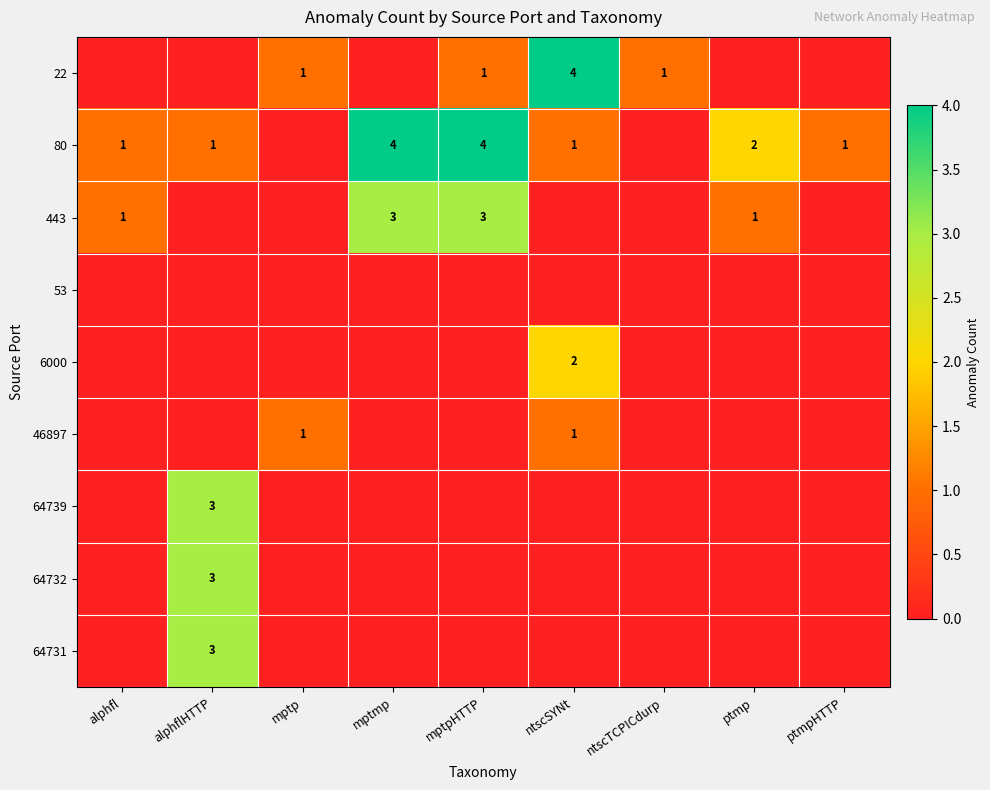

What is the maximum value shown in the chart?

4